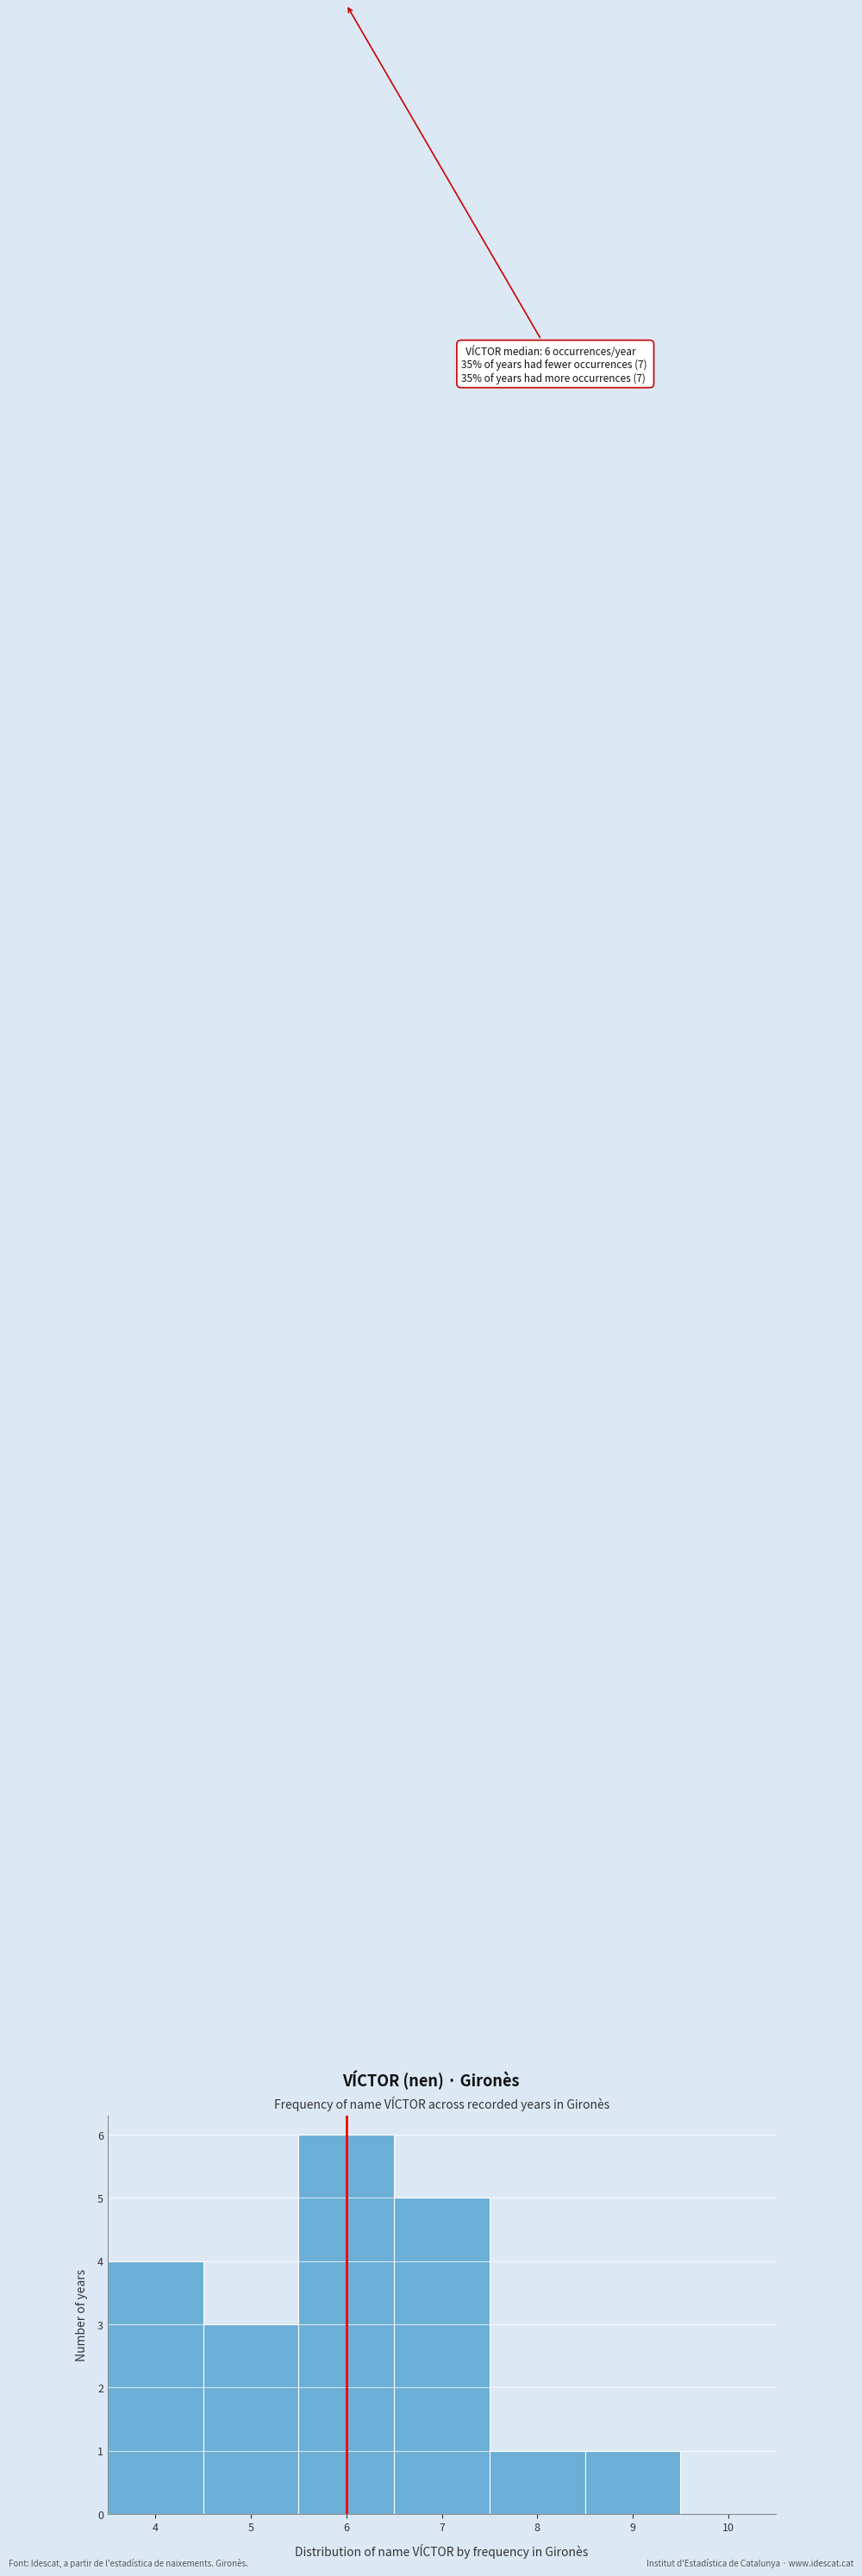

Which range on the x-axis has the tallest bar?

5.5 to 6.5